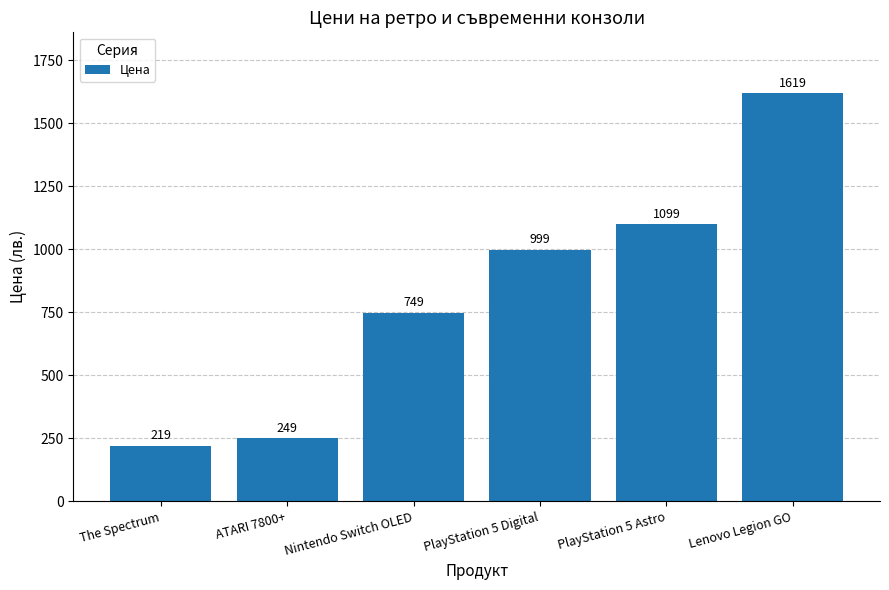

Rank the categories by value from lowest to highest.

The Spectrum, ATARI 7800+, Nintendo Switch OLED, PlayStation 5 Digital, PlayStation 5 Astro, Lenovo Legion GO